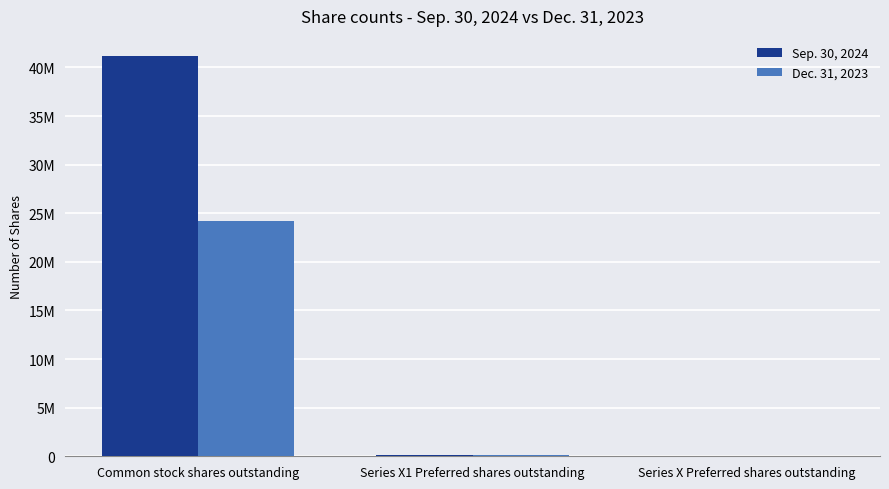

What is the difference between the Sep. 30, 2024 values at Series X Preferred shares outstanding and Common stock shares outstanding?

41178680